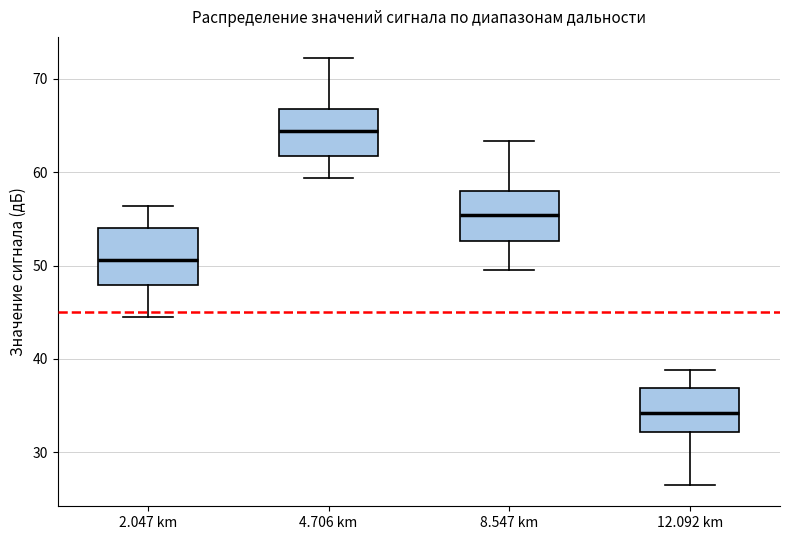

Reading left to right, transcribe this box plot: for each box, give where its median line is, the range the box spans, and where its two whiskers end, as read against the y-axis. The values are not printed on the chart, so give them approximately, as read against the axis.

2.047 km: median 51, box 48 to 54, whiskers 45 to 56
4.706 km: median 64, box 62 to 67, whiskers 59 to 72
8.547 km: median 55, box 53 to 58, whiskers 50 to 63
12.092 km: median 34, box 32 to 37, whiskers 27 to 39